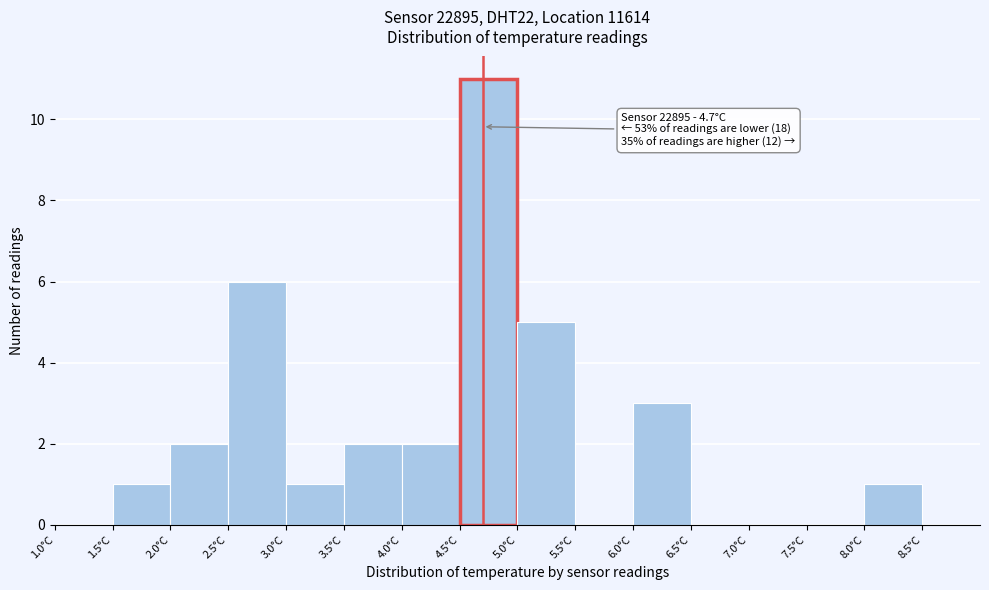

Over which range of the x-axis is the bar tallest?

4.5 to 5.0